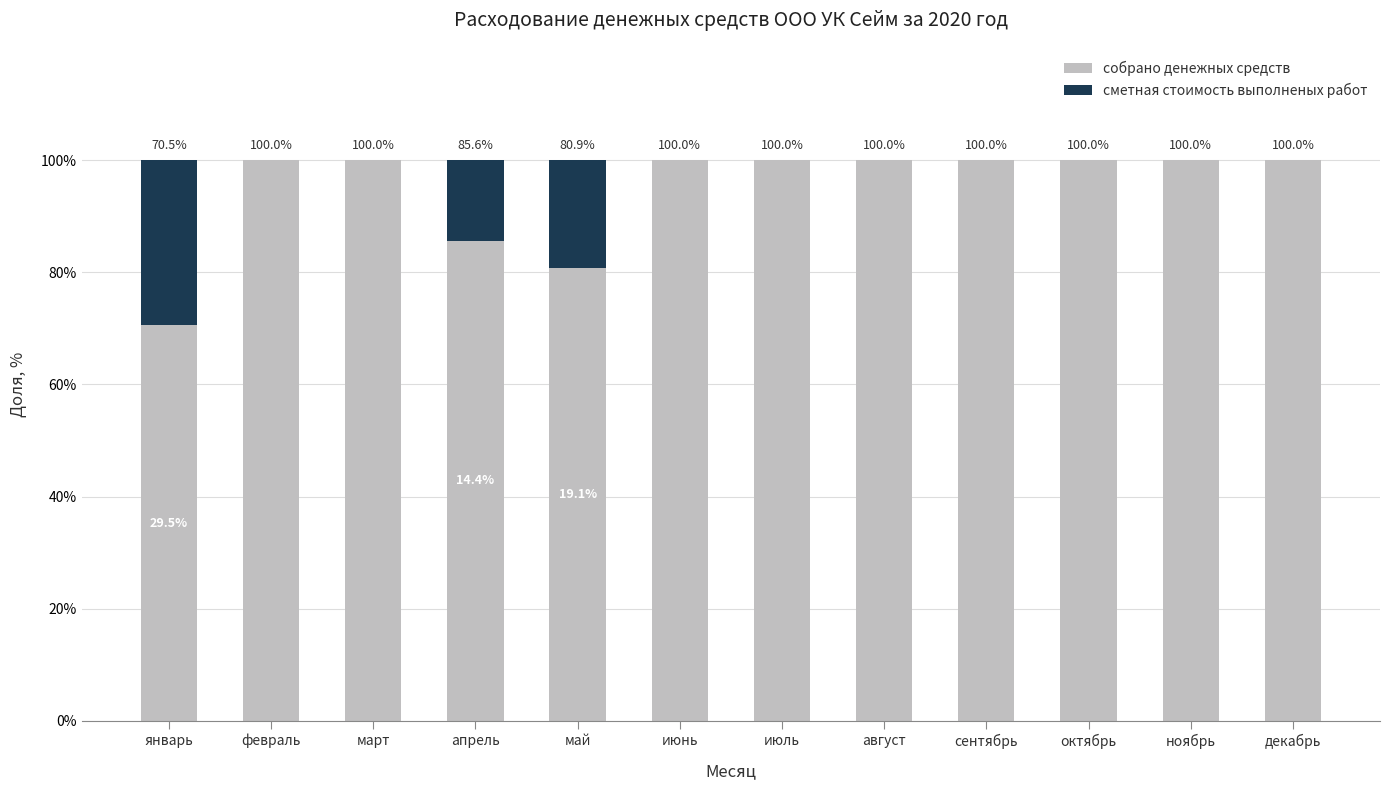

Reading right to left, list the values for the собрано денежных средств series.

декабрь=100.0	ноябрь=100.0	октябрь=100.0	сентябрь=100.0	август=100.0	июль=100.0	июнь=100.0	май=80.9	апрель=85.6	март=100.0	февраль=100.0	январь=70.5